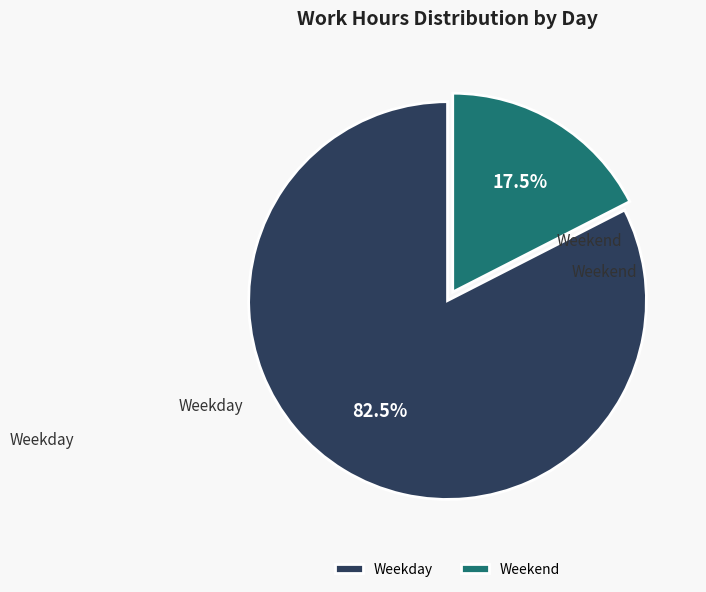

Between Weekday and Weekend, which is larger?

Weekday